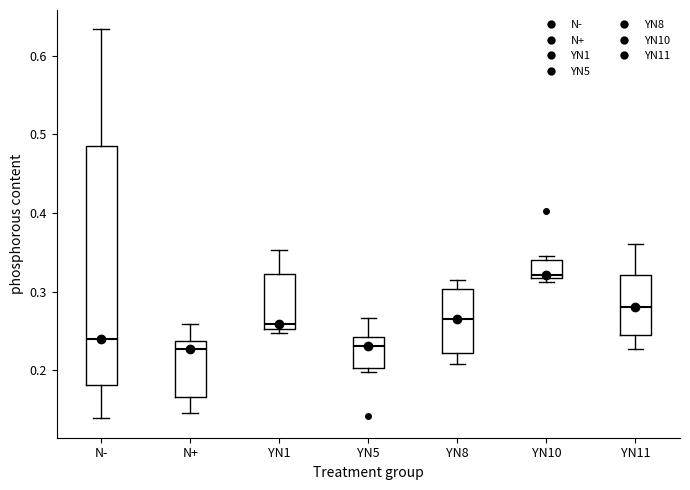

Which box has the highest median line?

YN10